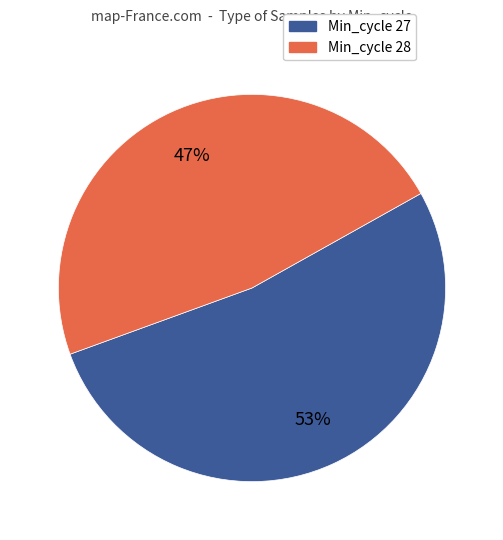

Is there any slice that represents more than half of the pie?

Yes